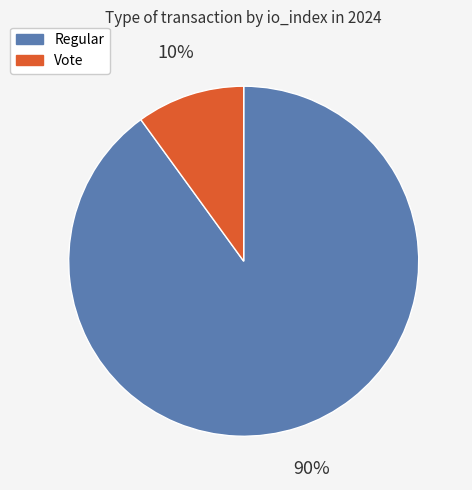

How many slices are in this pie chart?

2